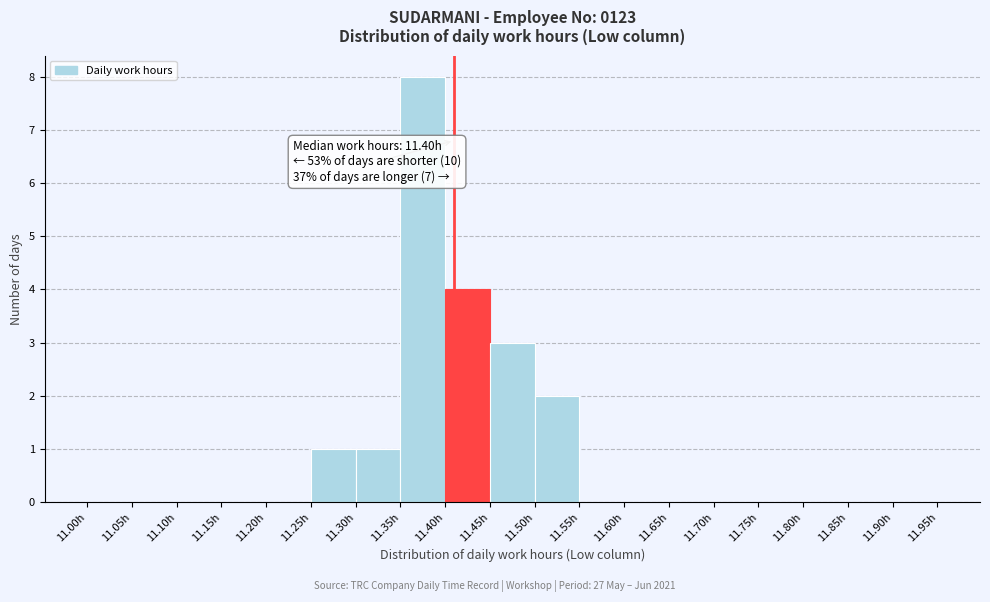

Which range on the x-axis has the tallest bar?

11.35 to 11.40